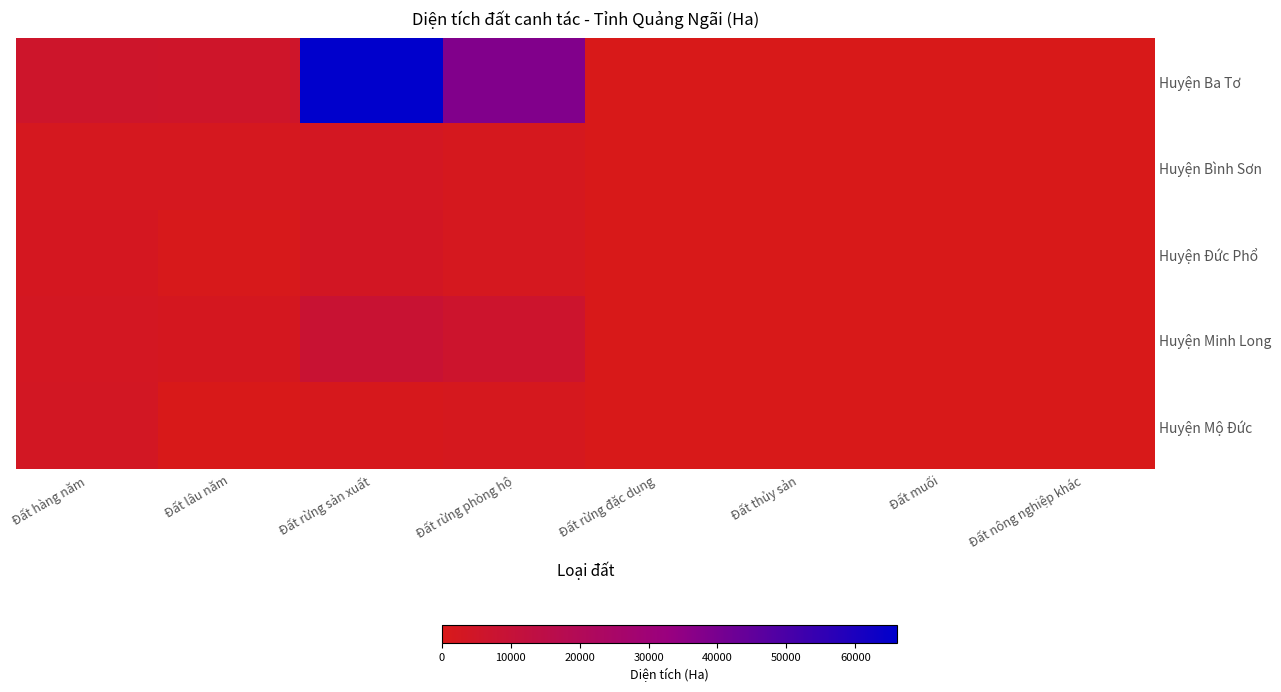

At which category is the sum across all series the highest?

Đất rừng sản xuất